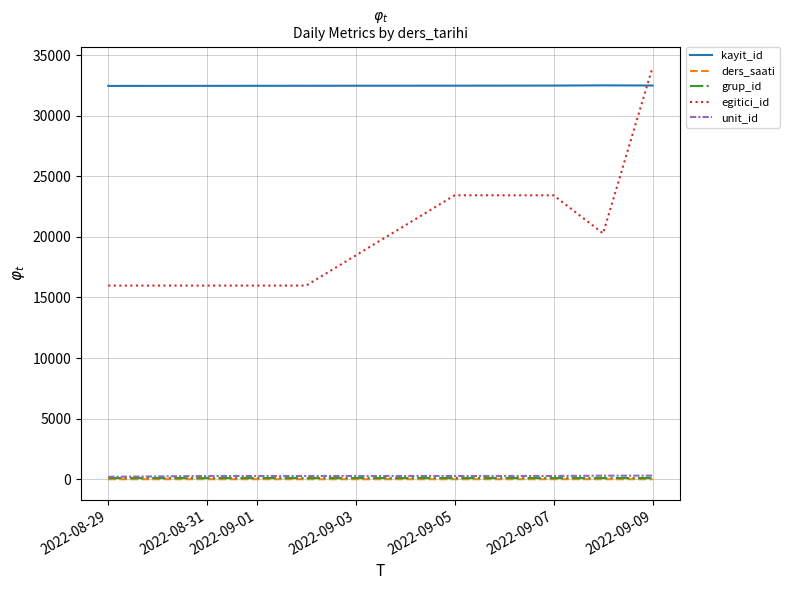

In kayit_id, how many points are higher than both neighbors (excluding endpoints)?

1